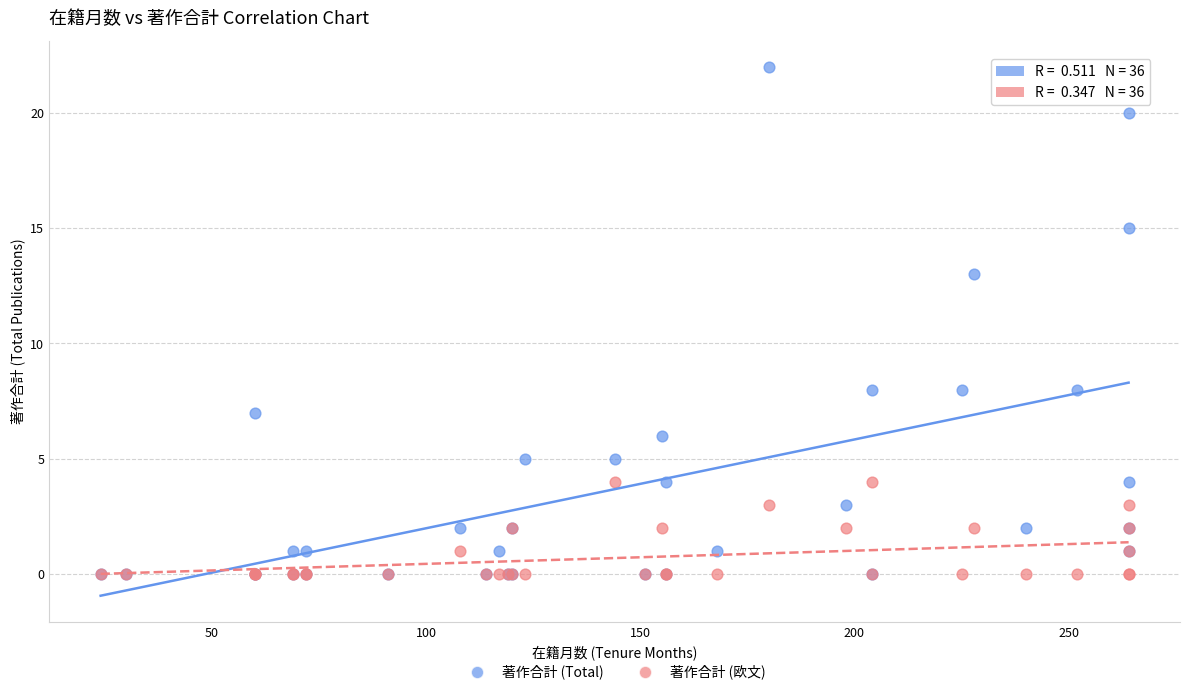

What are all the series names shown in the legend?

著作合計 (Total), 著作合計 (欧文)